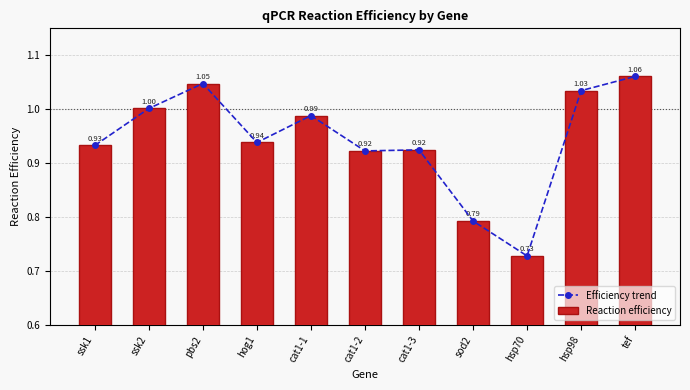

What is the label of the 7th bar from the right?

cat1-1